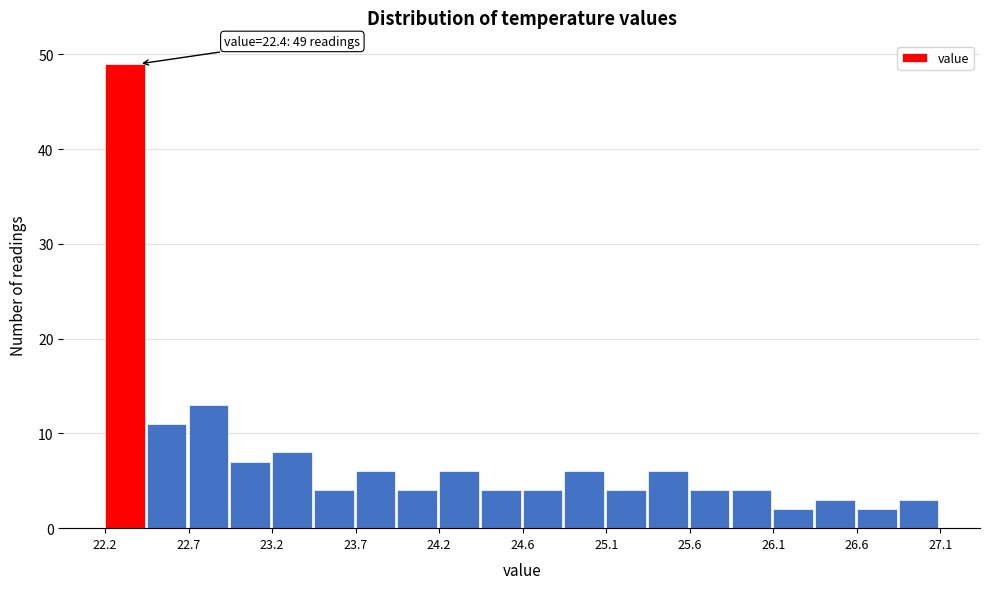

Over which range of the x-axis is the bar tallest?

22.200 to 22.445